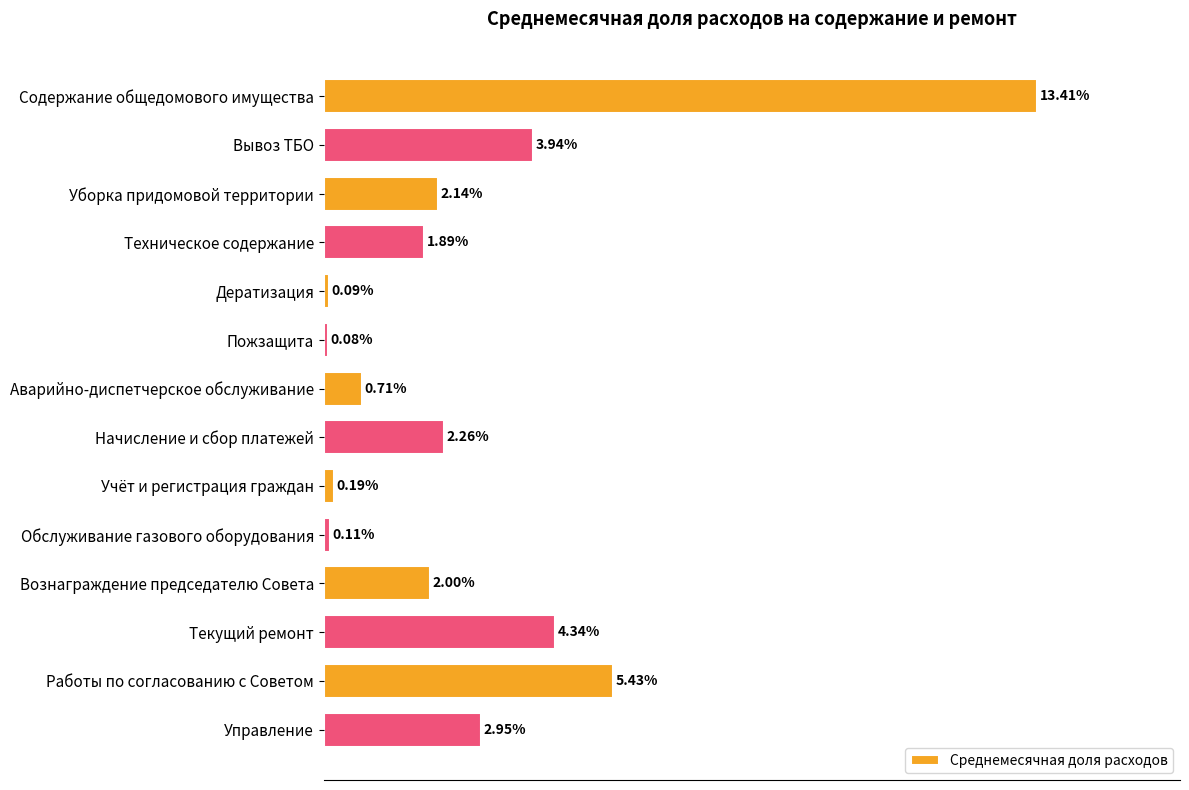

Rank the categories by value from lowest to highest.

Пожзащита, Дератизация, Обслуживание газового оборудования, Учёт и регистрация граждан, Аварийно-диспетчерское обслуживание, Техническое содержание, Вознаграждение председателю Совета, Уборка придомовой территории, Начисление и сбор платежей, Управление, Вывоз ТБО, Текущий ремонт, Работы по согласованию с Советом, Содержание общедомового имущества